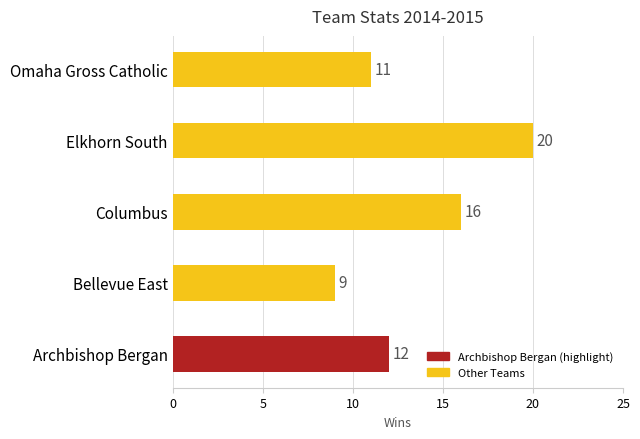

Reading bottom to top, transcribe all the data shown in this chart.

12	9	16	20	11